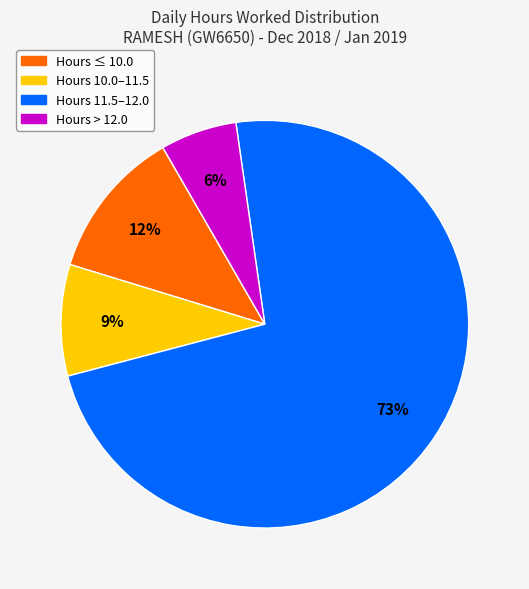

Does any single category account for the majority?

Yes